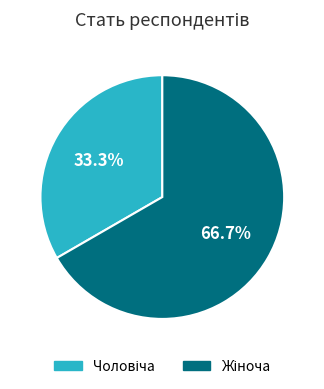

Does any single category account for the majority?

Yes